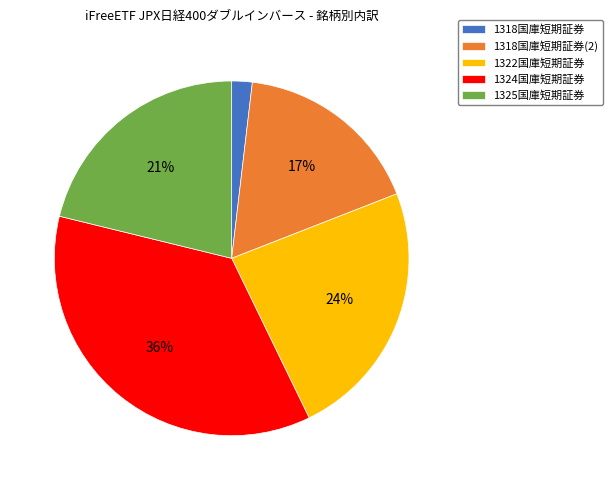

How many segments does this pie chart have?

5